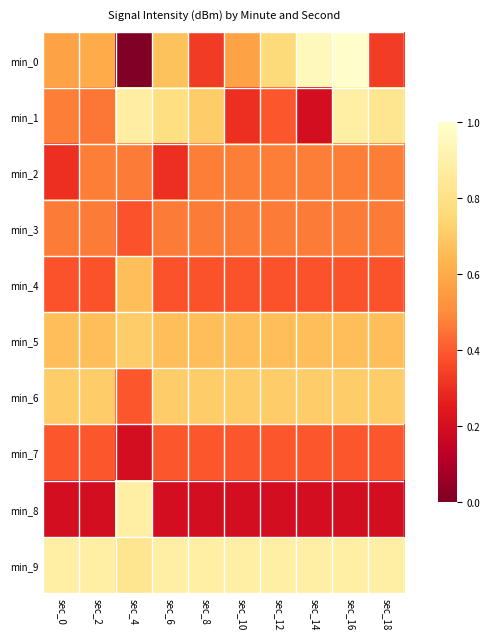

At how many categories does at least one series exceed 0?

10